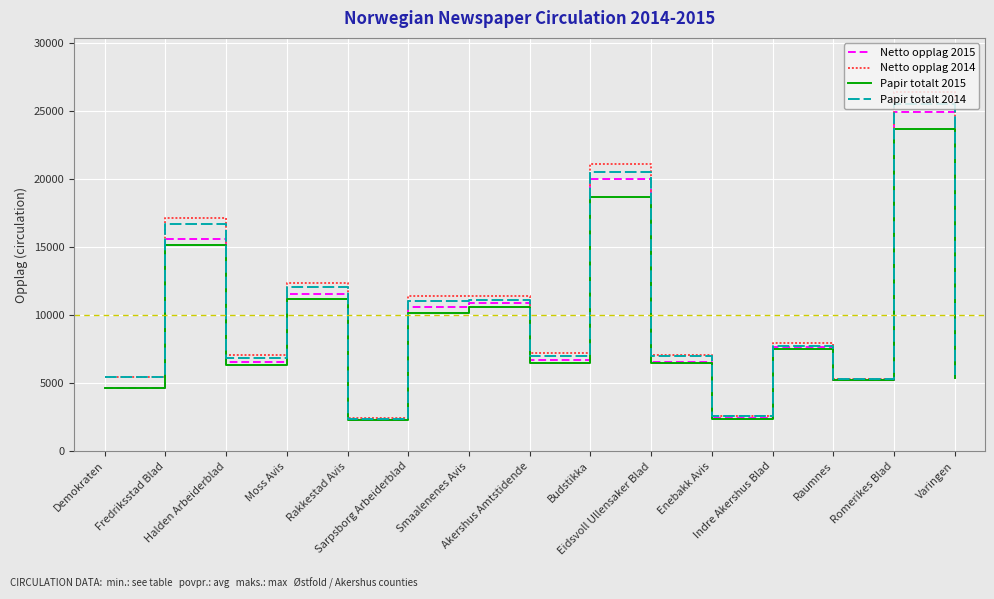

What is the greatest value displayed?

26398